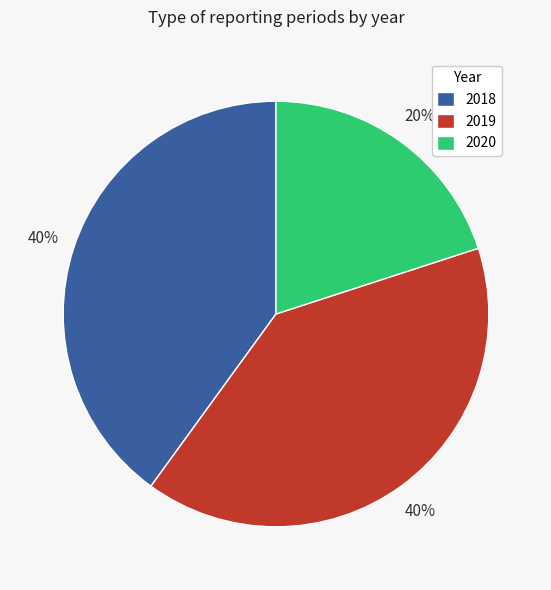

What is the smallest slice in the pie chart?

2020